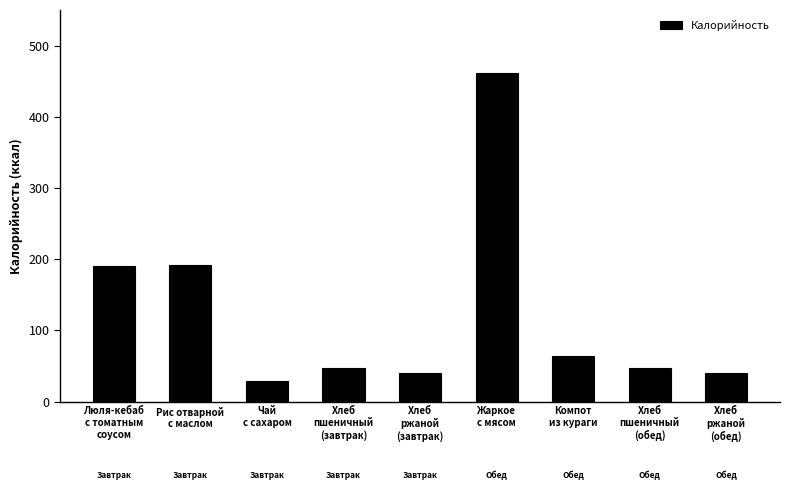

How many bars are there in total?

9